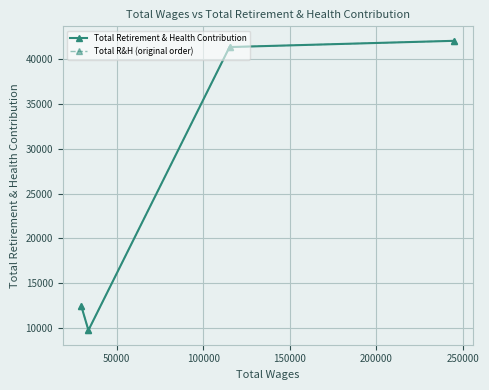

What is the highest value of the Total R&H (original order) series?

42085